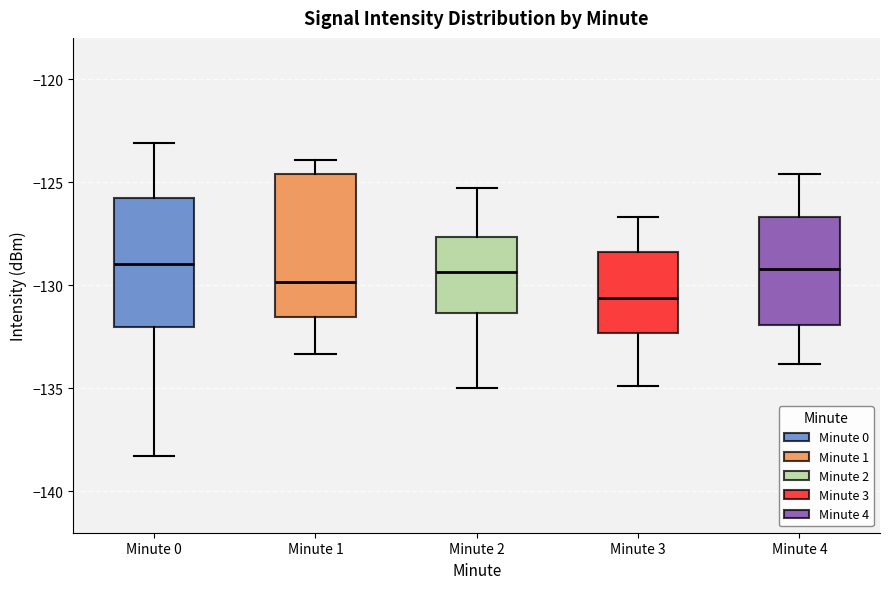

Where is the upper edge of the box for Minute 0 on the y-axis? The values are not printed on the chart, so give them approximately, as read against the axis.

-125.5